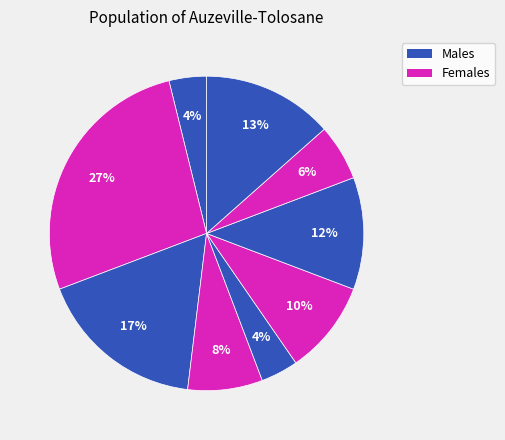

Is there any slice that represents more than half of the pie?

No